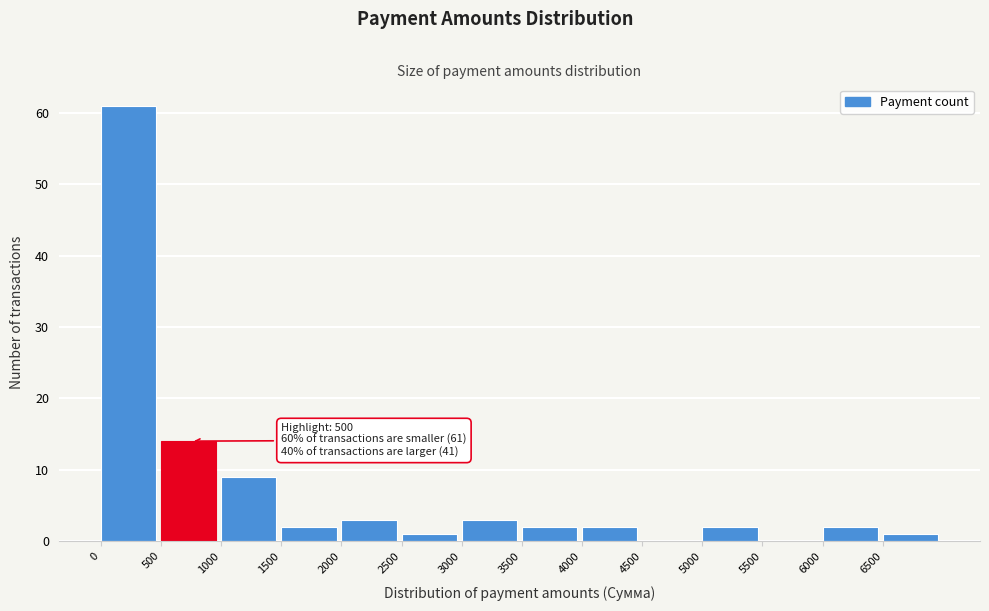

Over which range of the x-axis is the bar tallest?

0 to 500